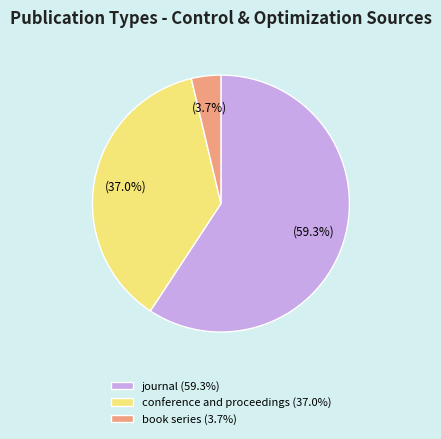

How many slices are in this pie chart?

3